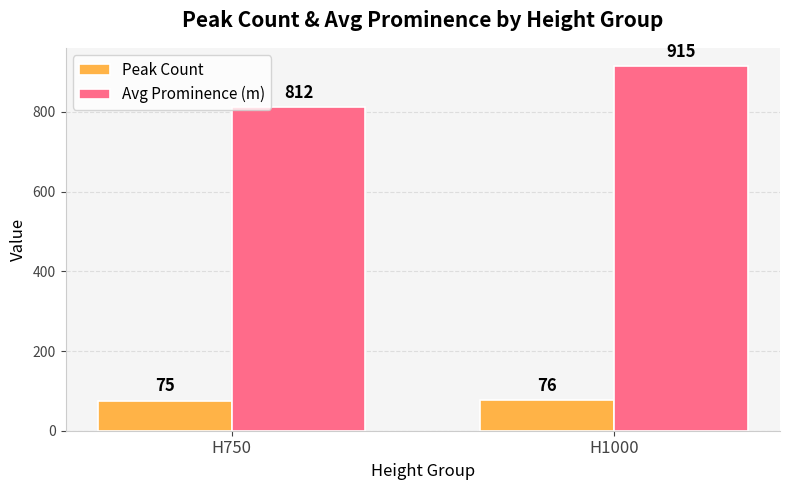

Rank the categories by Peak Count value from highest to lowest.

H1000, H750